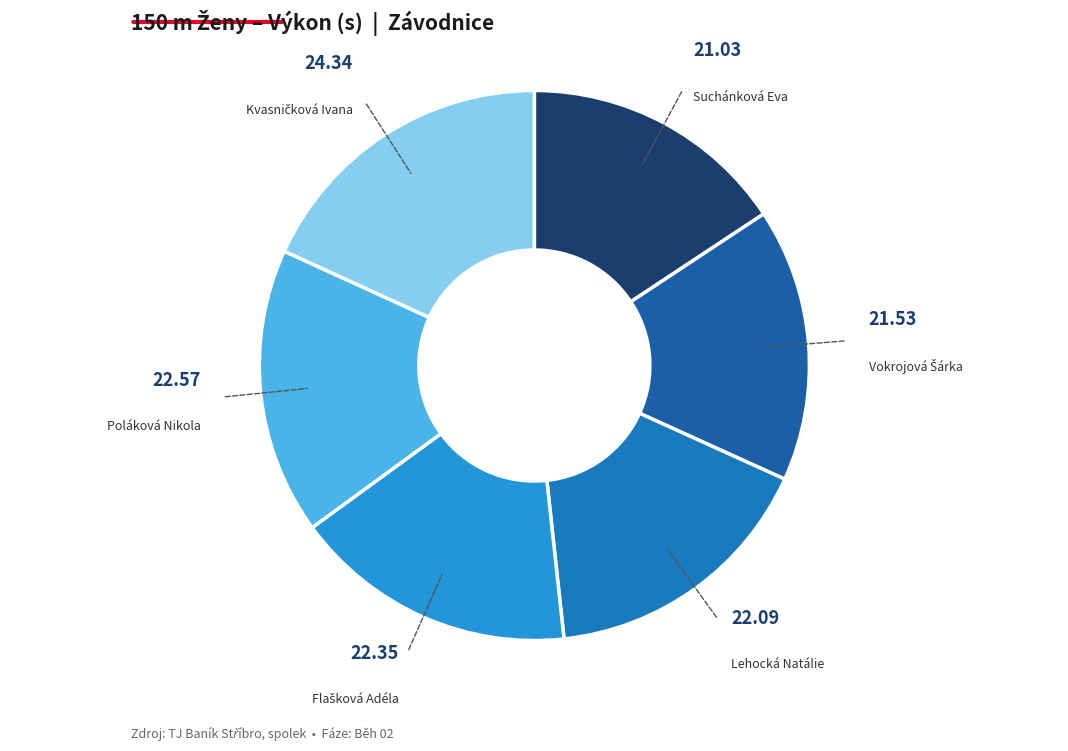

Is it true that Suchánková Eva is 16% of the pie?

True